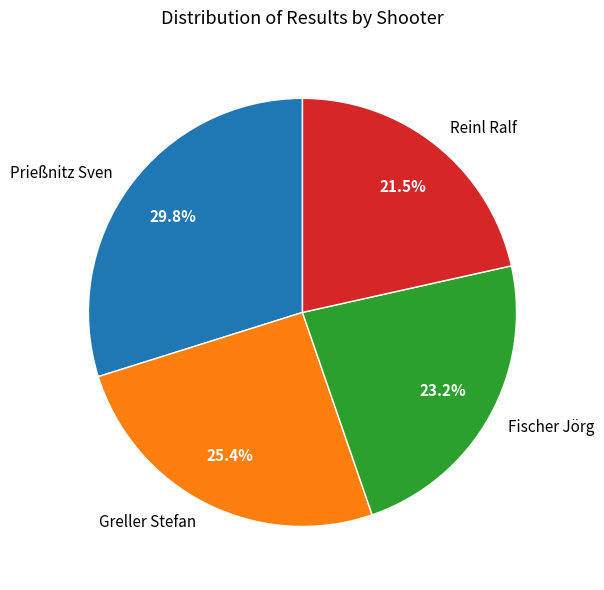

Approximately how many times larger is the value at Fischer Jörg compared to Reinl Ralf?

1.1